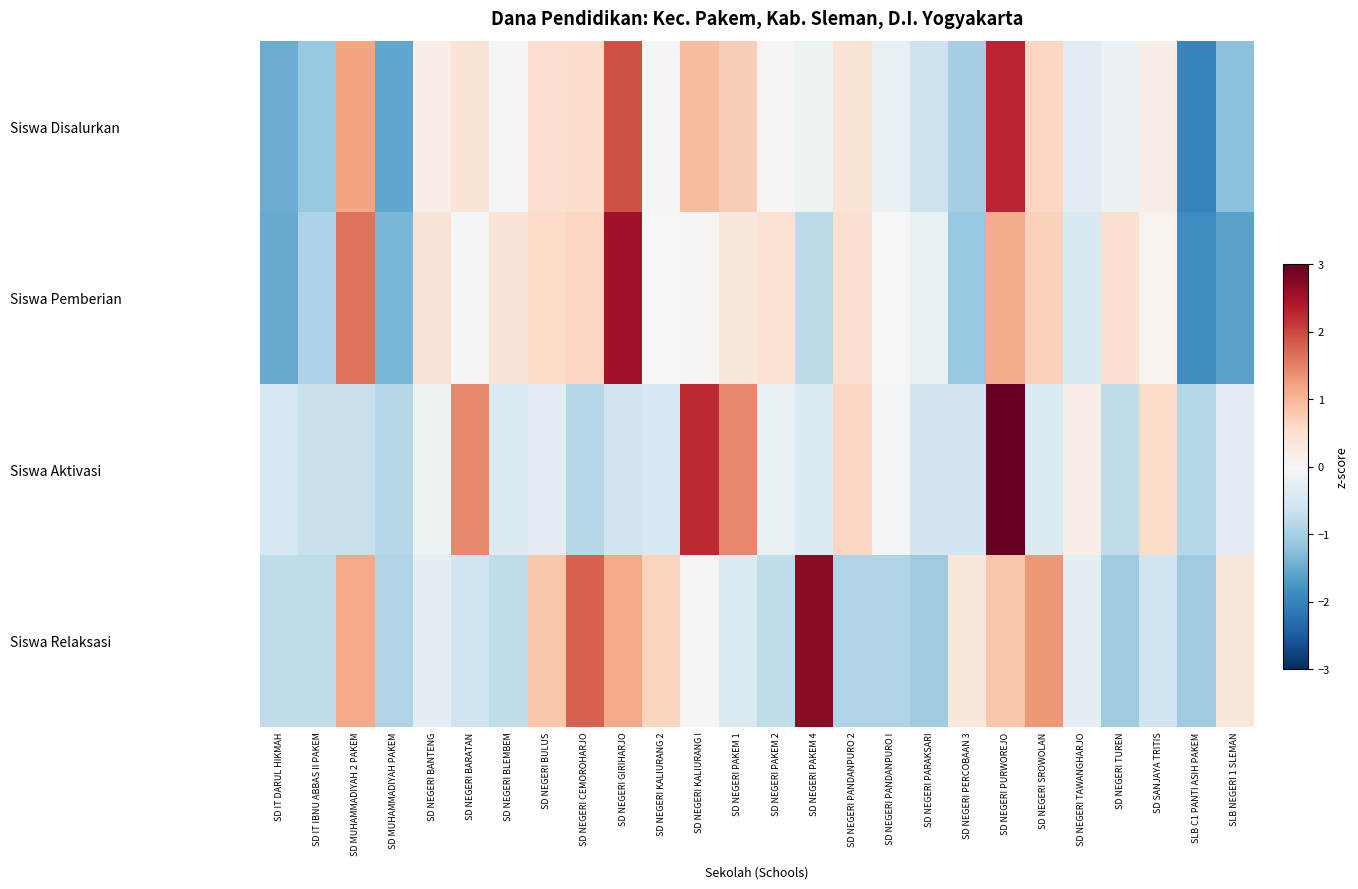

Rank the series at SD NEGERI PAKEM 2 from highest to lowest value.

Siswa Pemberian, Siswa Disalurkan, Siswa Aktivasi, Siswa Relaksasi